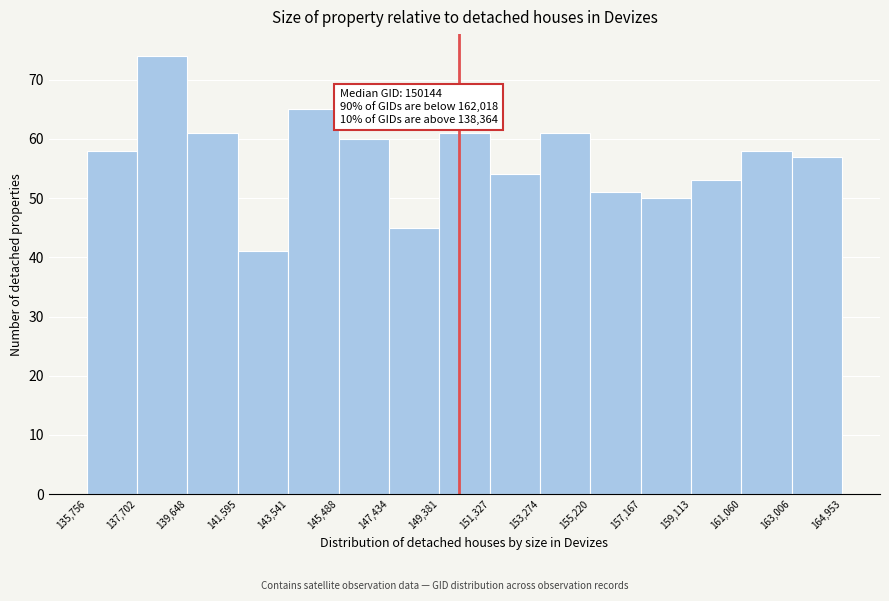

Which range on the x-axis has the tallest bar?

137,702 to 139,648